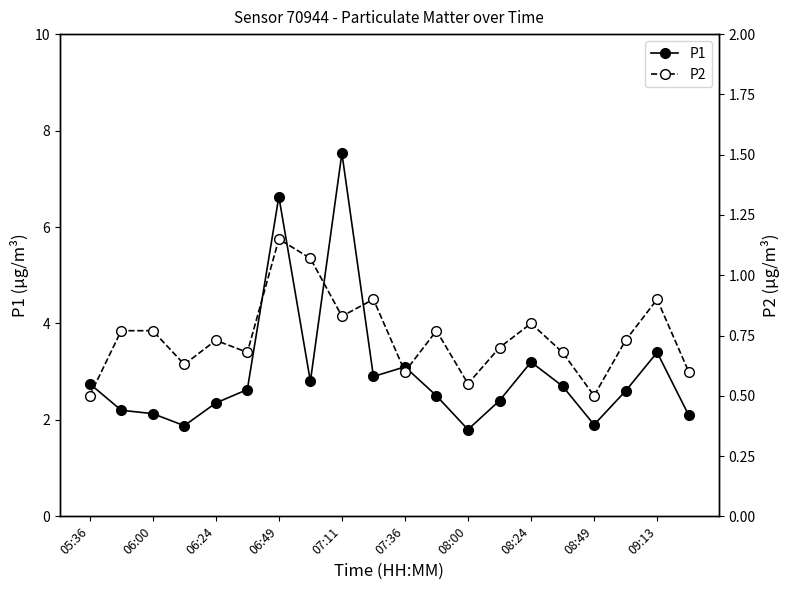

True or false: P1 and P2 intersect in this chart.

False